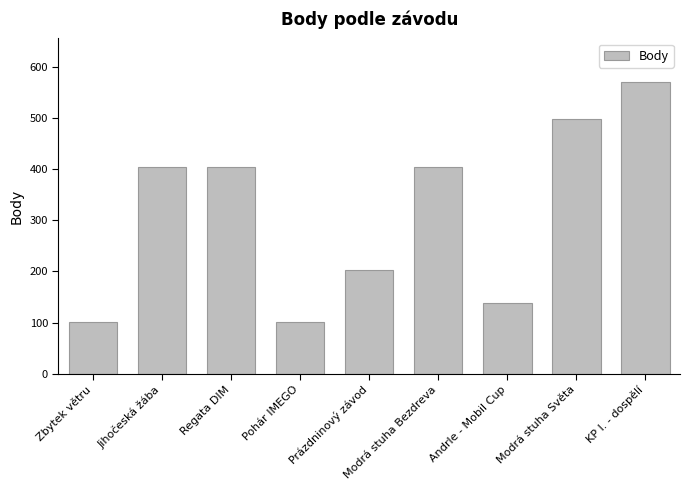

What is the change in value from Pohár IMEGO to Modrá stuha Světa?

+397